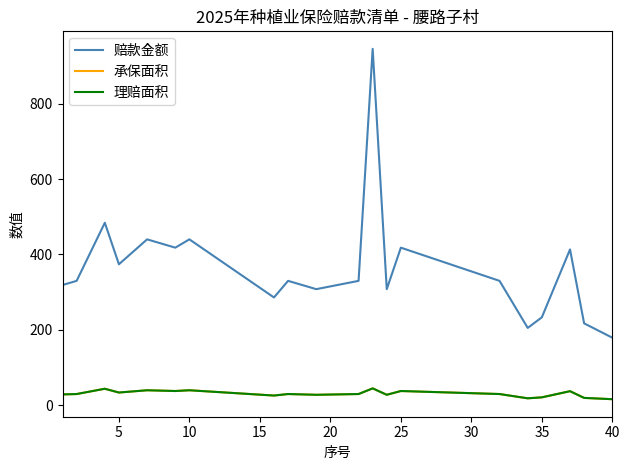

What is the highest value of the 赔款金额 series?

945.0